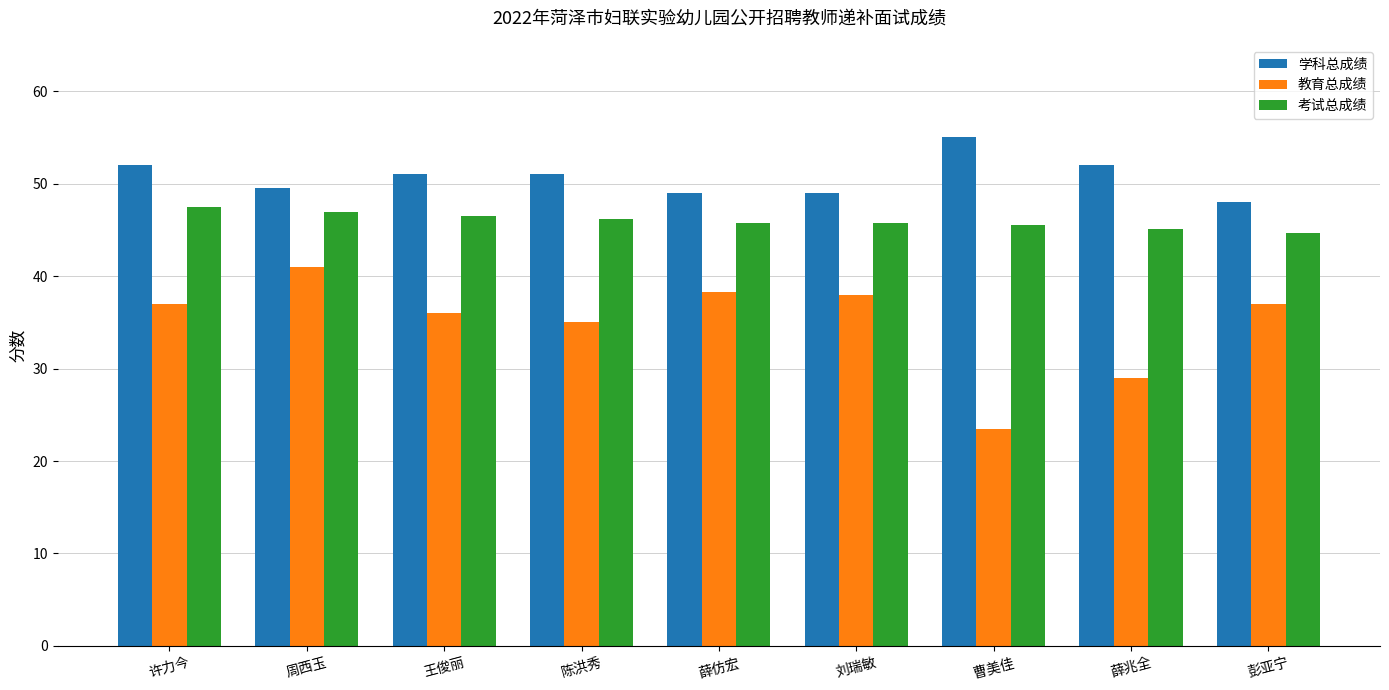

Which series has the largest total across all categories?

学科总成绩